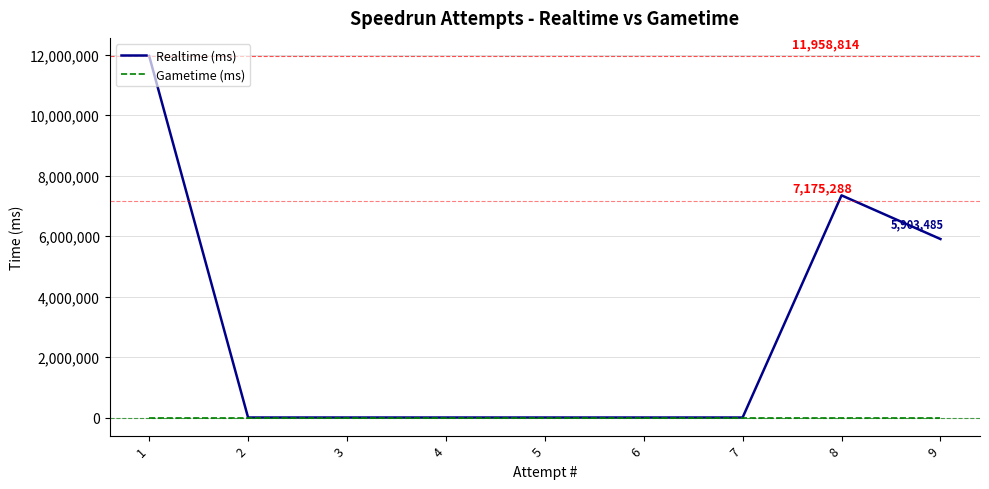

Reading right to left, transcribe all the data shown in this chart.

Realtime (ms): 9=5903485	8=7348022	7=0	6=0	5=0	4=0	3=0	2=0	1=11958814
Gametime (ms): 9=0	8=0	7=0	6=0	5=0	4=0	3=0	2=0	1=0